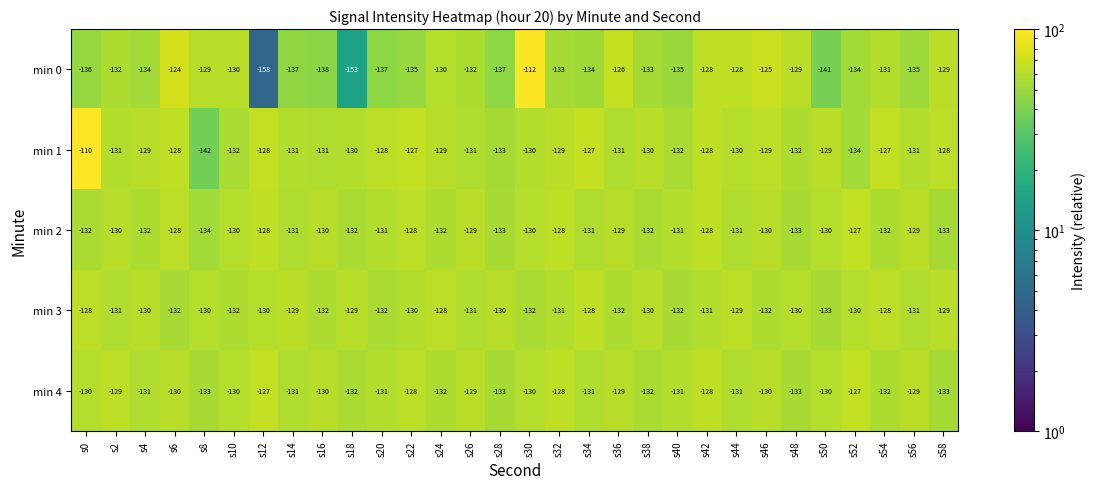

The min 0 series shows -195 at s8. True or false?

False